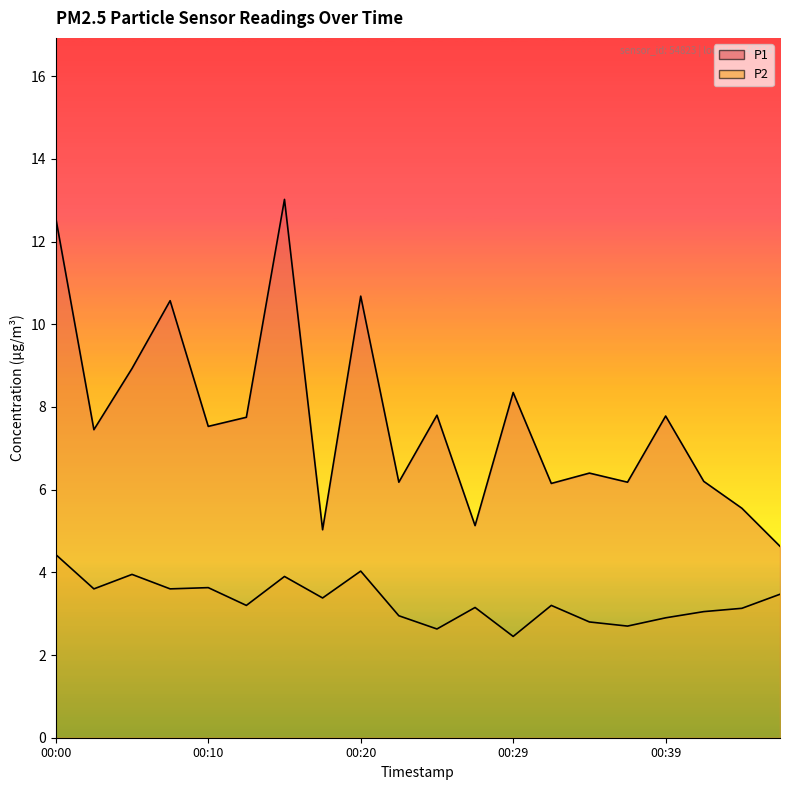

Reading right to left, what are all the values shown in this chart?

P1 (line): 4.6	5.5	6.2	7.8	6.2	6.4	6.2	8.3	5.1	7.8	6.2	10.7	5.0	13.0	7.8	7.5	10.6	8.9	7.5	12.6
P2 (line): 3.5	3.1	3.0	2.9	2.7	2.8	3.2	2.5	3.1	2.6	3.0	4.0	3.4	3.9	3.2	3.6	3.6	4.0	3.6	4.4